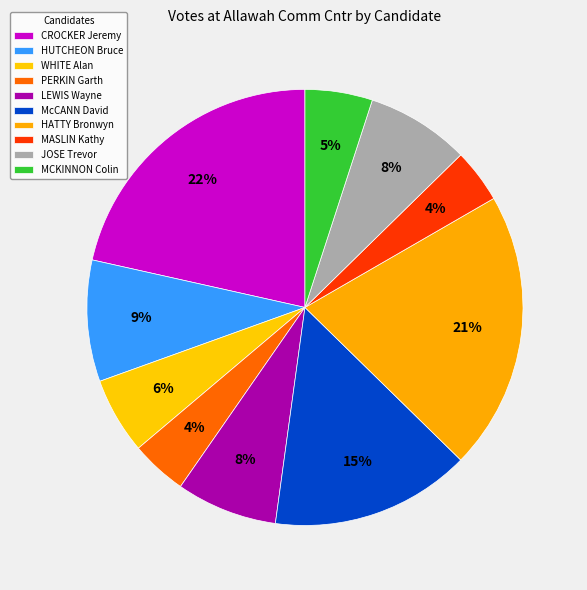

To the nearest percent, what is the difference between the largest and smallest slice percentages?

18%